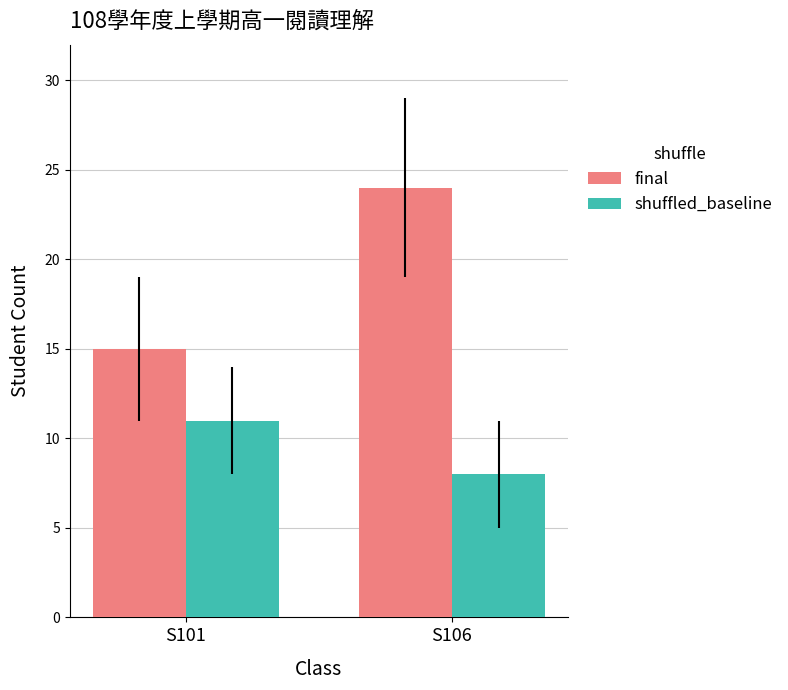

Where is final nearest to the value 19?

S101